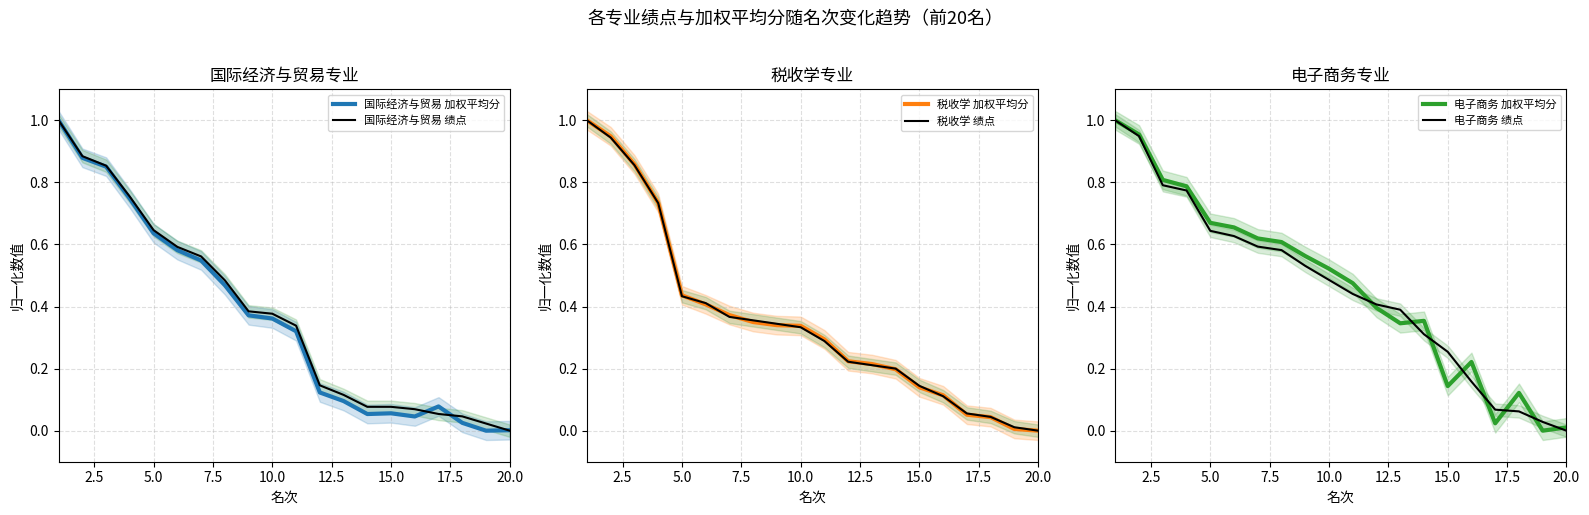

What is the highest value of the 国际经济与贸易 绩点 series?

1.0